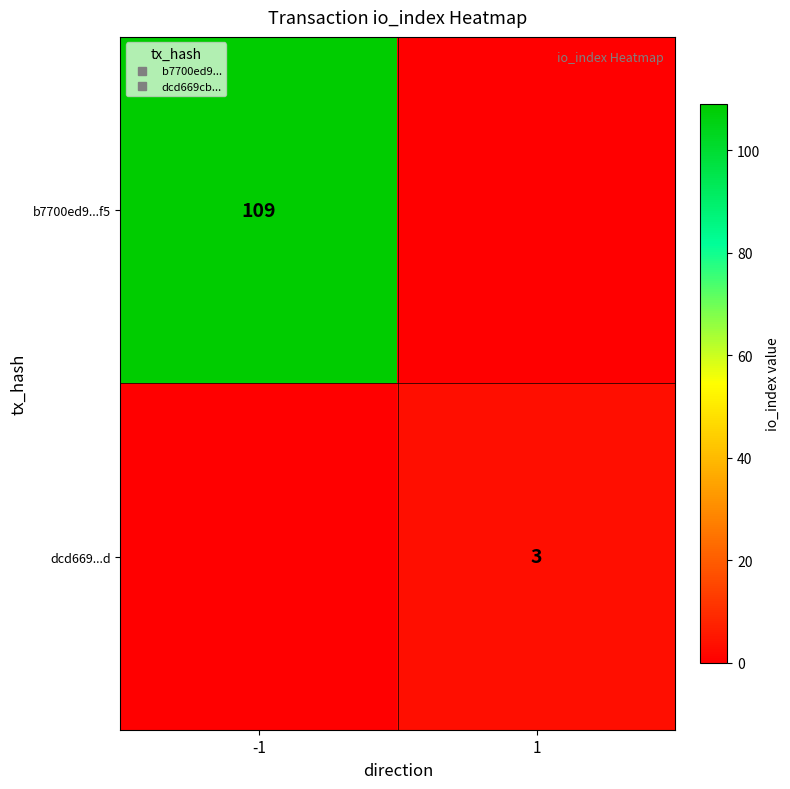

Count the b7700ed9...f5 values in the range 0 to 109.

2